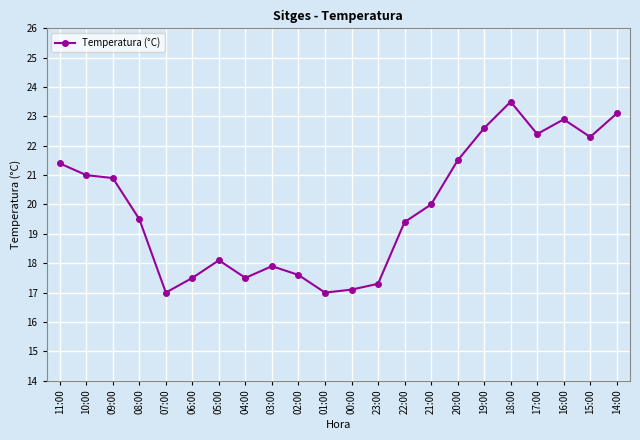

Which label corresponds to the largest value in the chart?

18:00